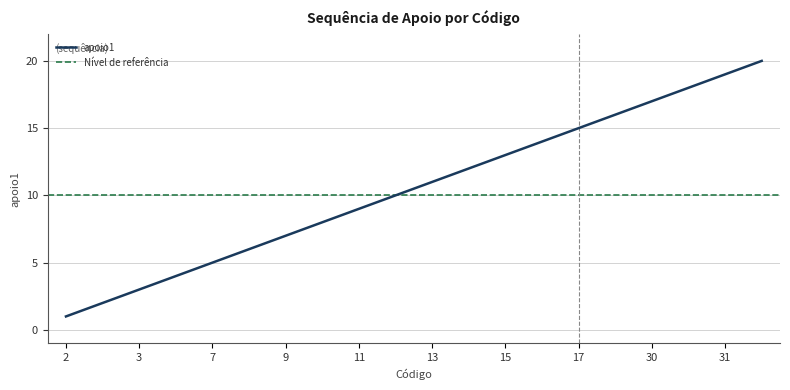

The apoio1 series shows 11 at 13. True or false?

True